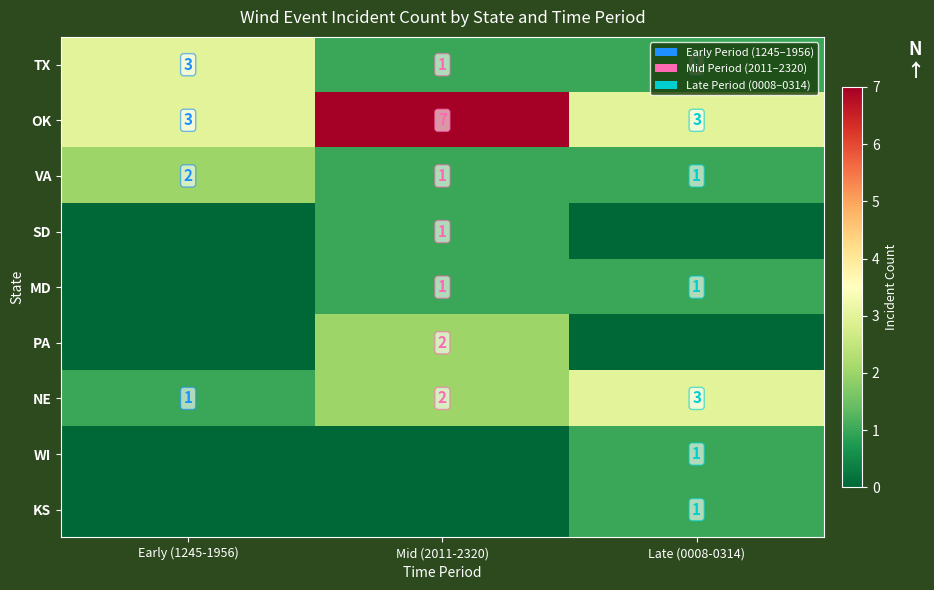

What is the sum of the TX values at Mid (2011-2320) and Early (1245-1956)?

4